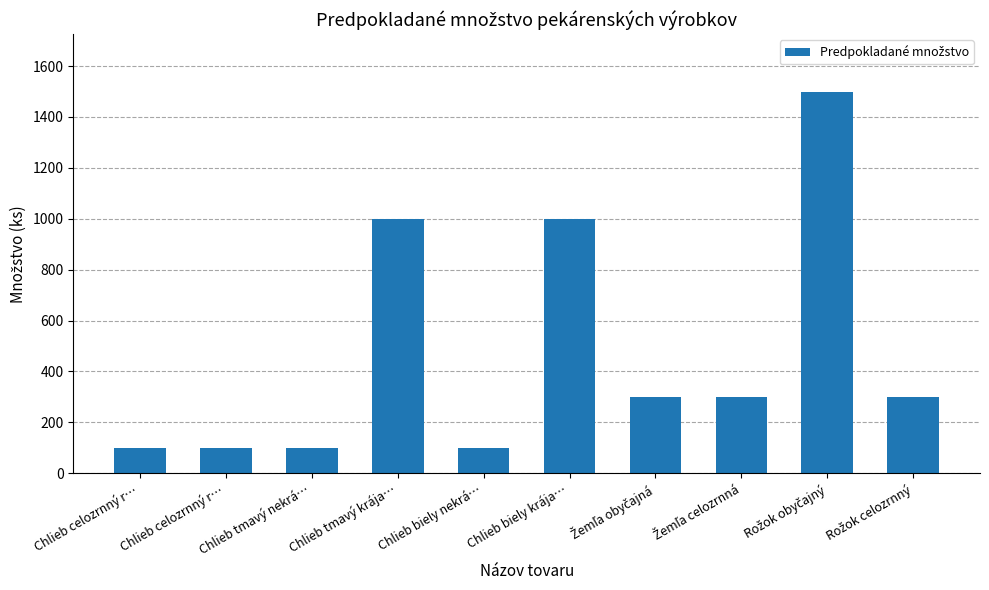

The chart shows a value of 300 at Rožok celozrnný. True or false?

True